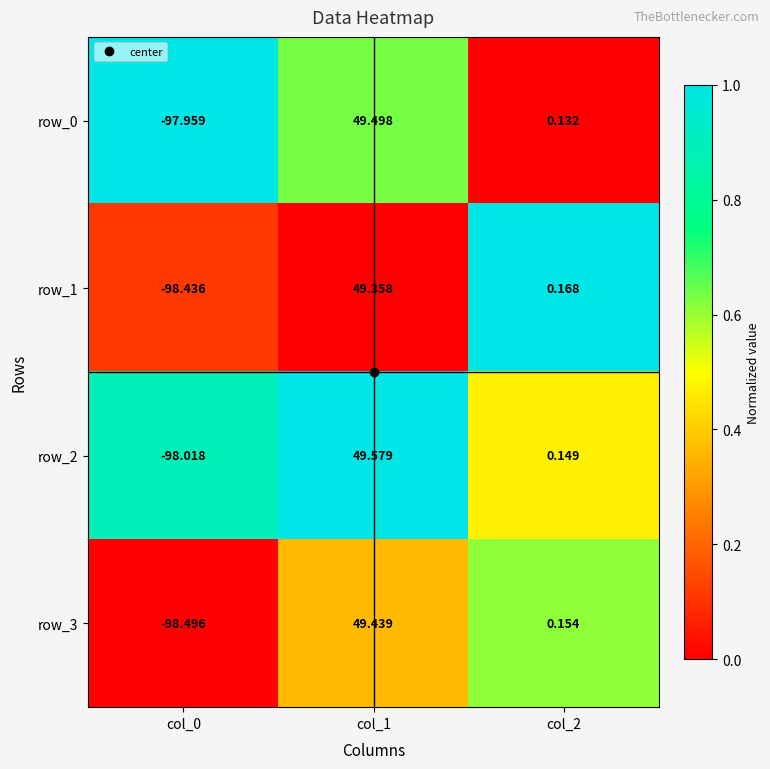

Is the value of row_2 at col_2 greater than the value of row_3 at col_2?

No